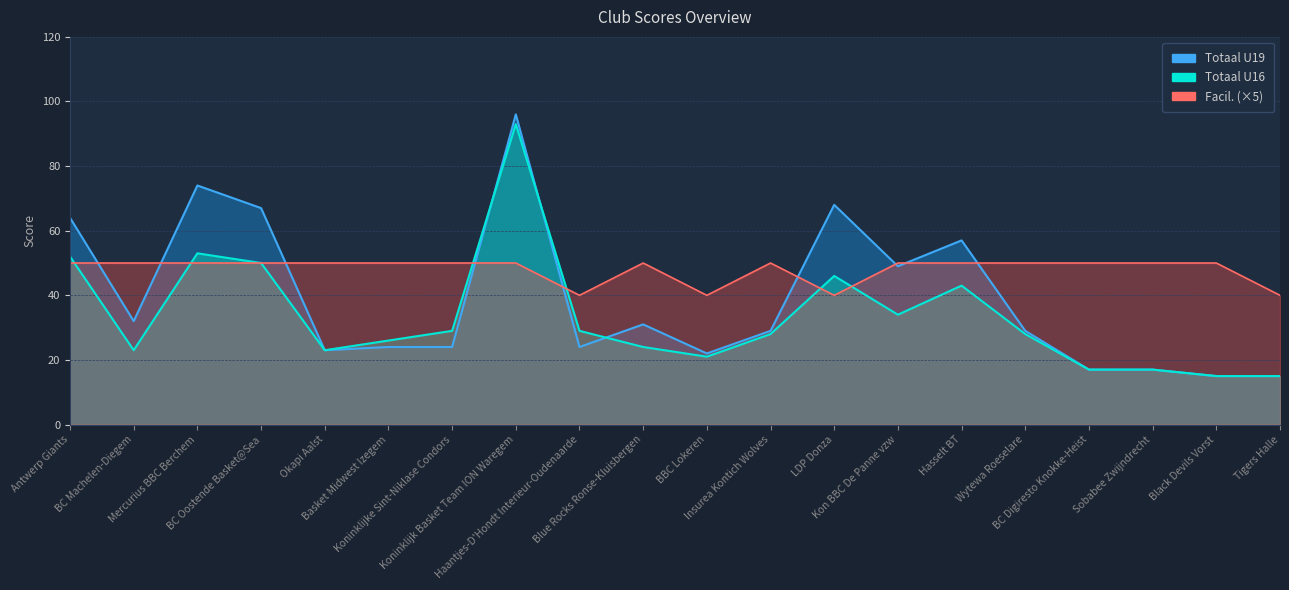

Count the Facil. values in the range 50 to 51.

16